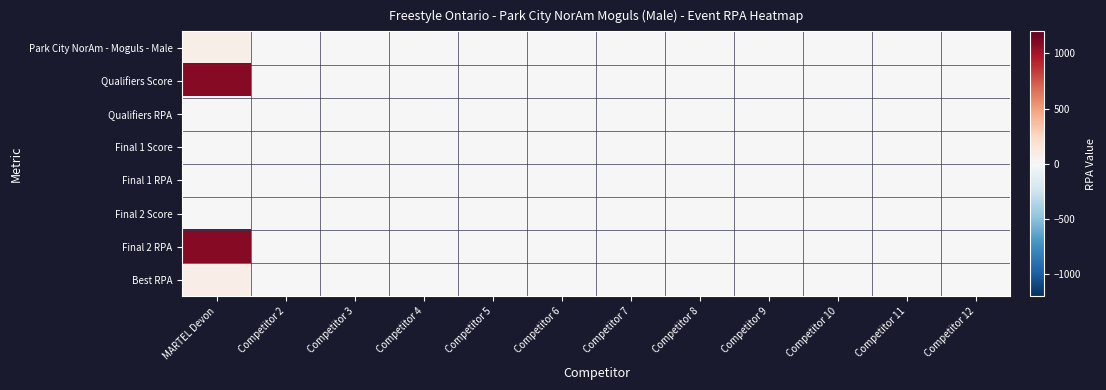

Count the number of data series in this chart.

8